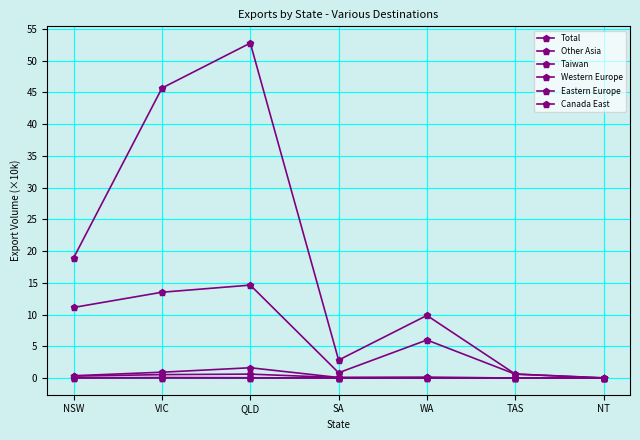

Reading right to left, what are all the values shown in this chart?

Total: 0.0	0.6	9.9	2.8	52.8	45.7	19.0
Other Asia: 0.0	0.6	6.0	0.8	14.6	13.5	11.1
Taiwan: 0.0	0.0	0.1	0.1	1.6	0.9	0.4
Western Europe: 0.0	0.0	0.0	0.0	0.0	0.1	0.0
Eastern Europe: 0.0	0.0	0.0	0.0	0.0	0.0	0.0
Canada East: 0.0	0.0	0.1	0.1	0.6	0.5	0.3